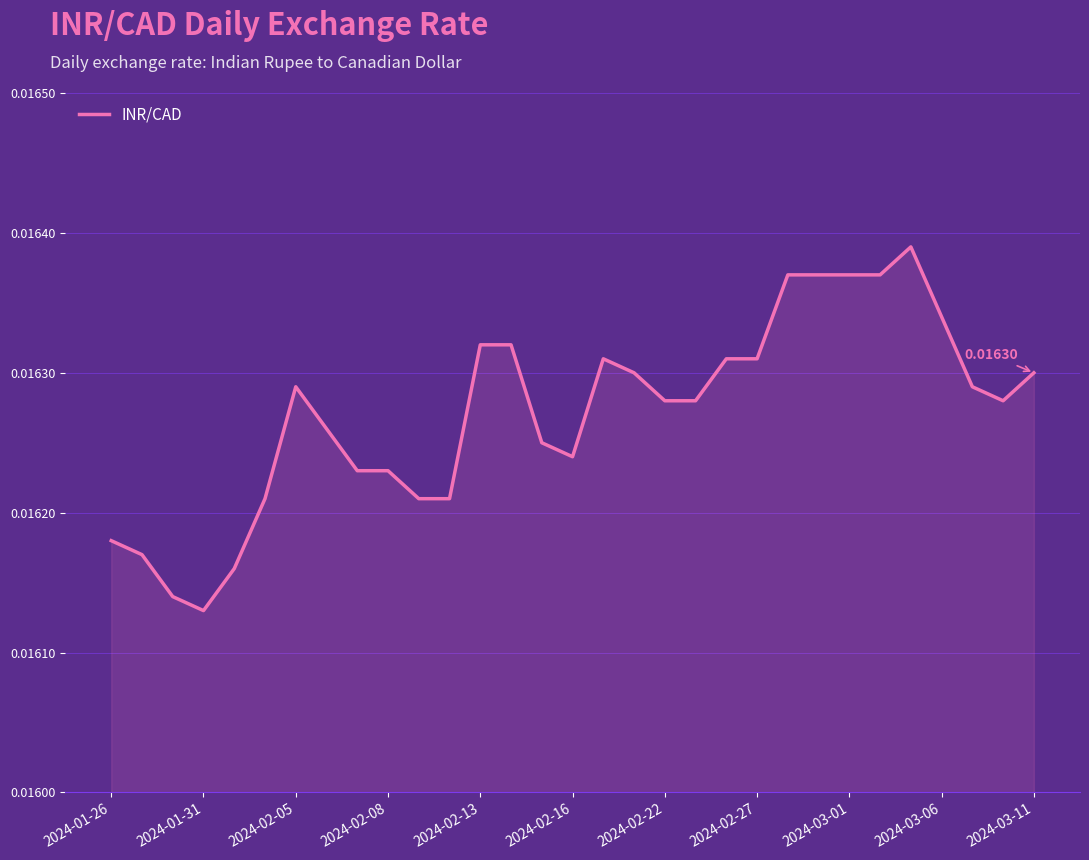

Which has a higher value, 2024-01-26 or 2024-02-13?

2024-02-13